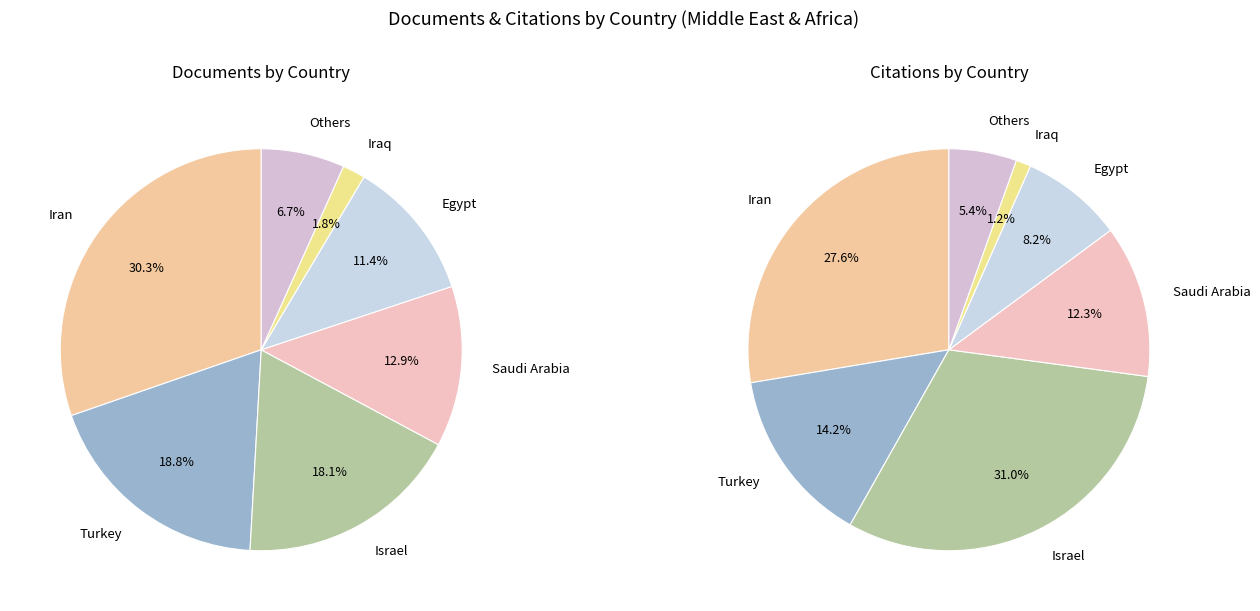

Which has a higher value, Israel or Egypt?

Israel